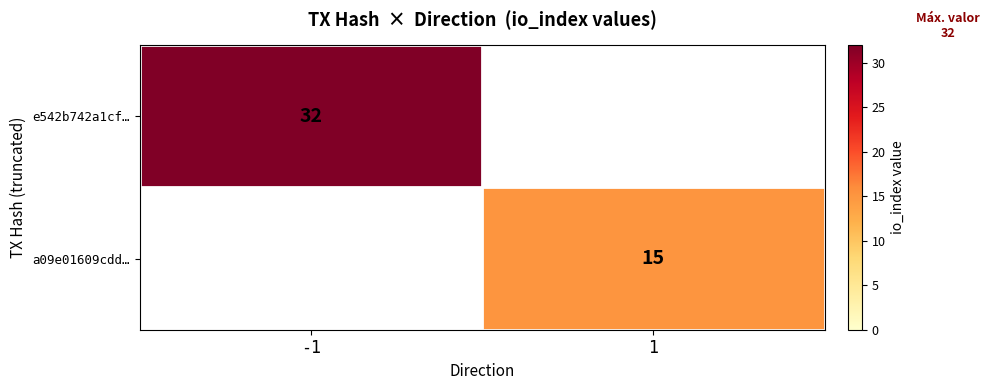

True or false: e542b742a1cf… has a value of 32 at -1.

True